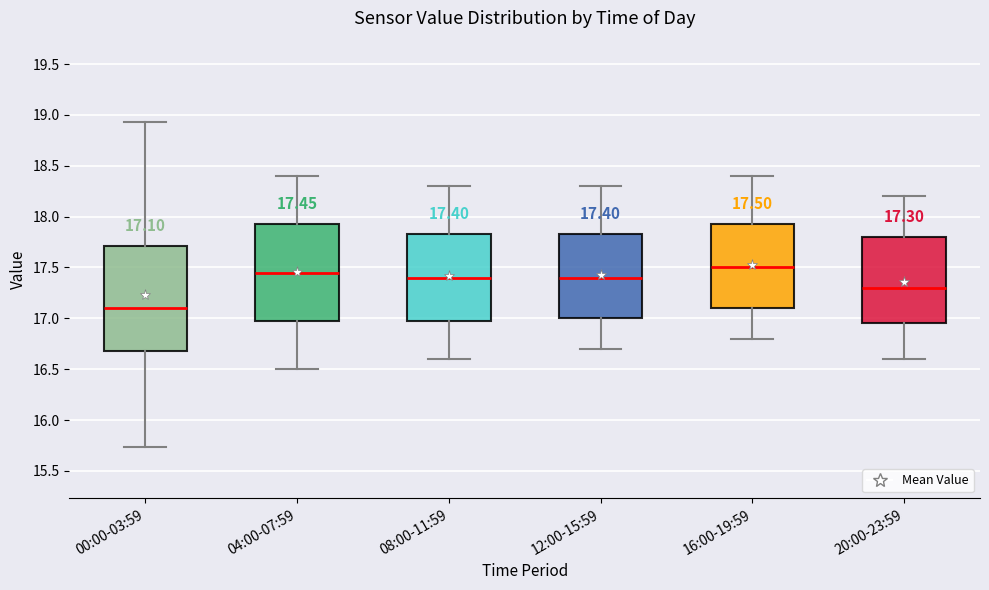

Comparing the boxes themselves (not the whiskers), which one is the tallest?

00:00-03:59